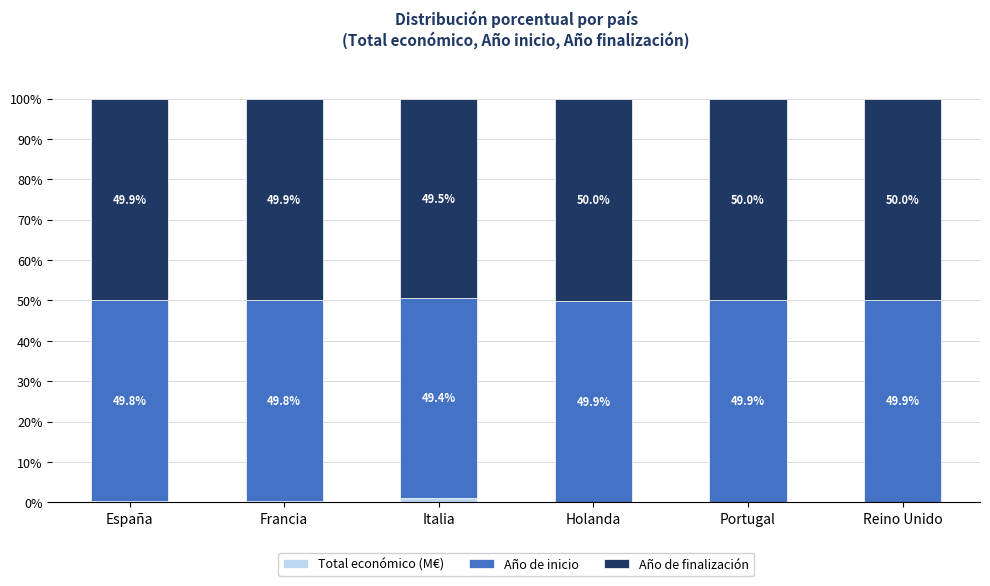

Which category has the highest value in the Total económico (M€) series?

Italia